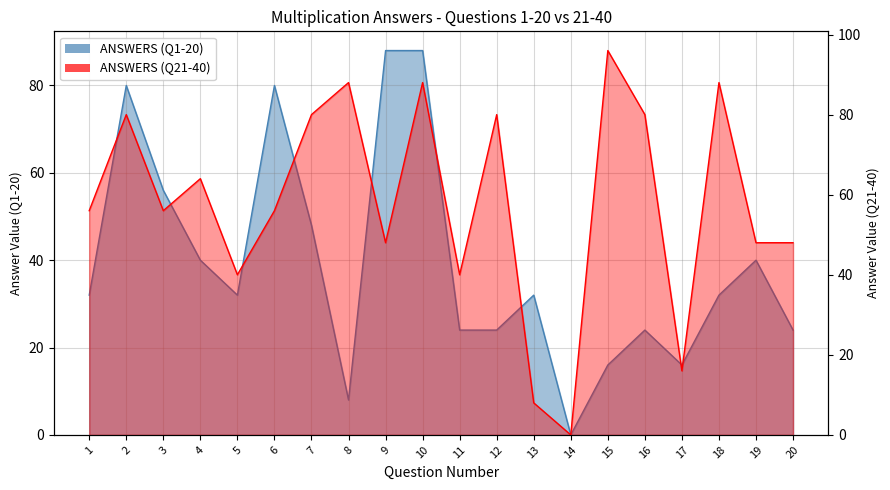

How many values in the ANSWERS (Q1-20) series exceed 32?

8